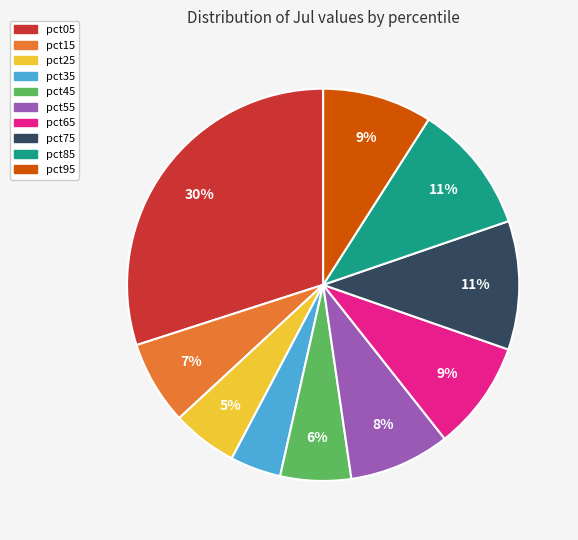

Combined, do pct85 and pct45 account for over 50%?

No